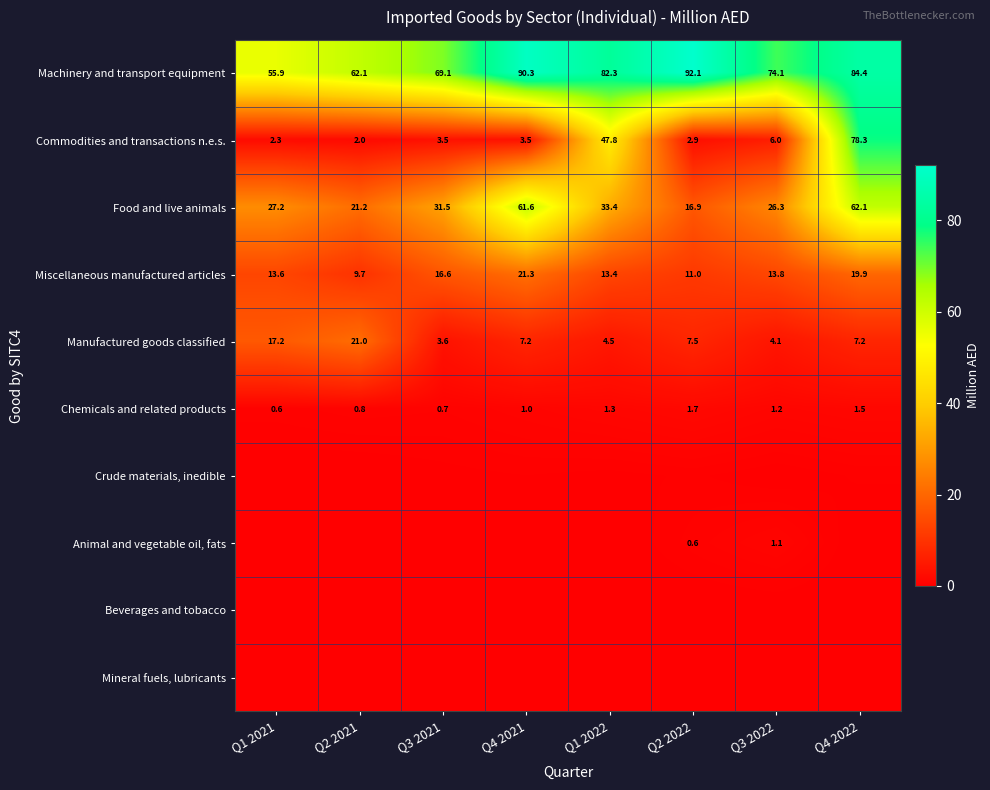

Is the value of Manufactured goods classified at Q2 2022 greater than the value of Machinery and transport equipment at Q2 2022?

No